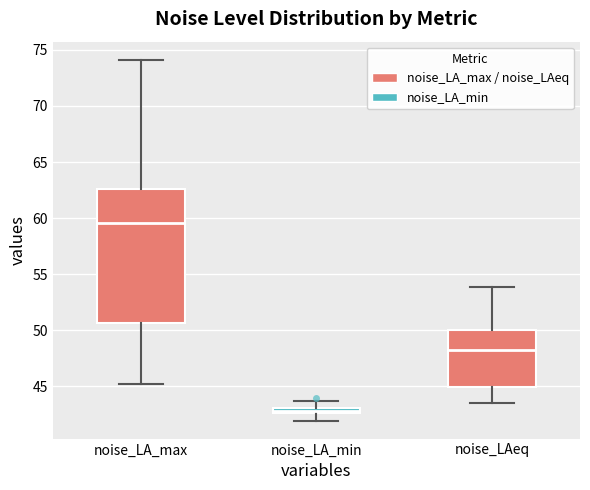

Which box has the lowest median line?

noise_LA_min